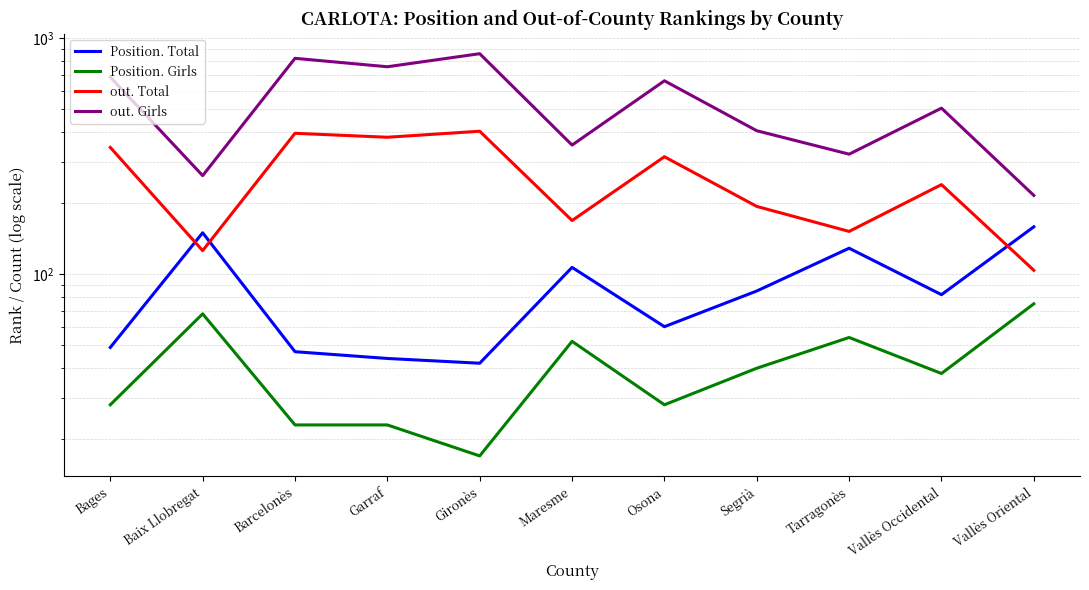

The value of Position. Total at Vallès Occidental is 55. True or false?

False